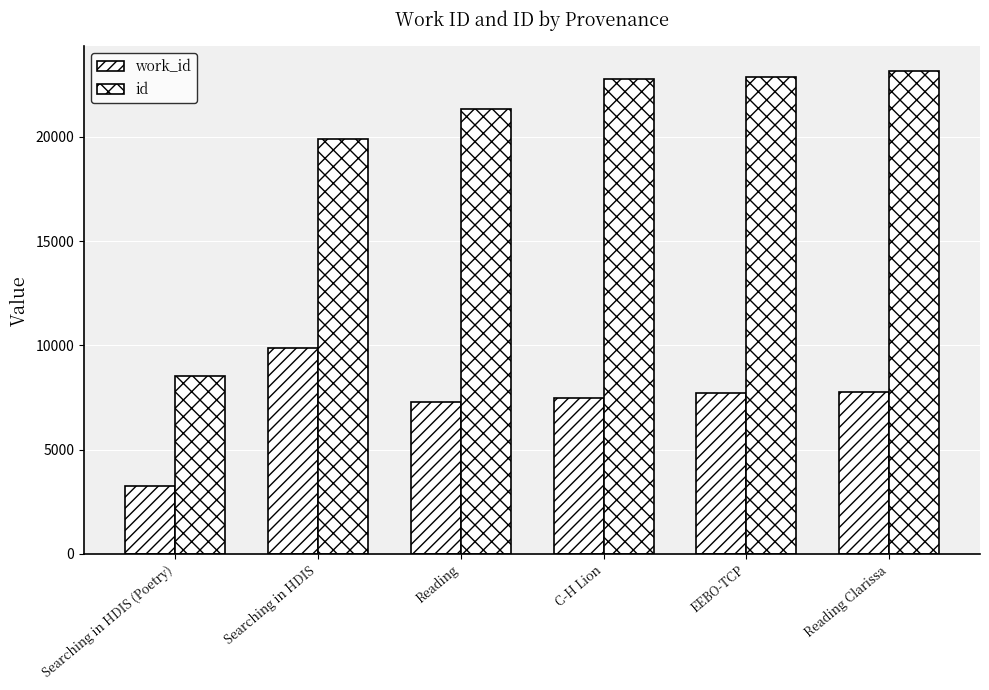

At how many categories does at least one series exceed 19632?

5